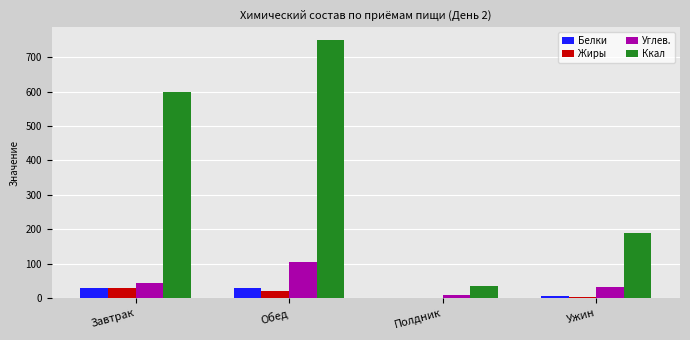

Is it true that Углев. equals 77.1 at Завтрак?

False